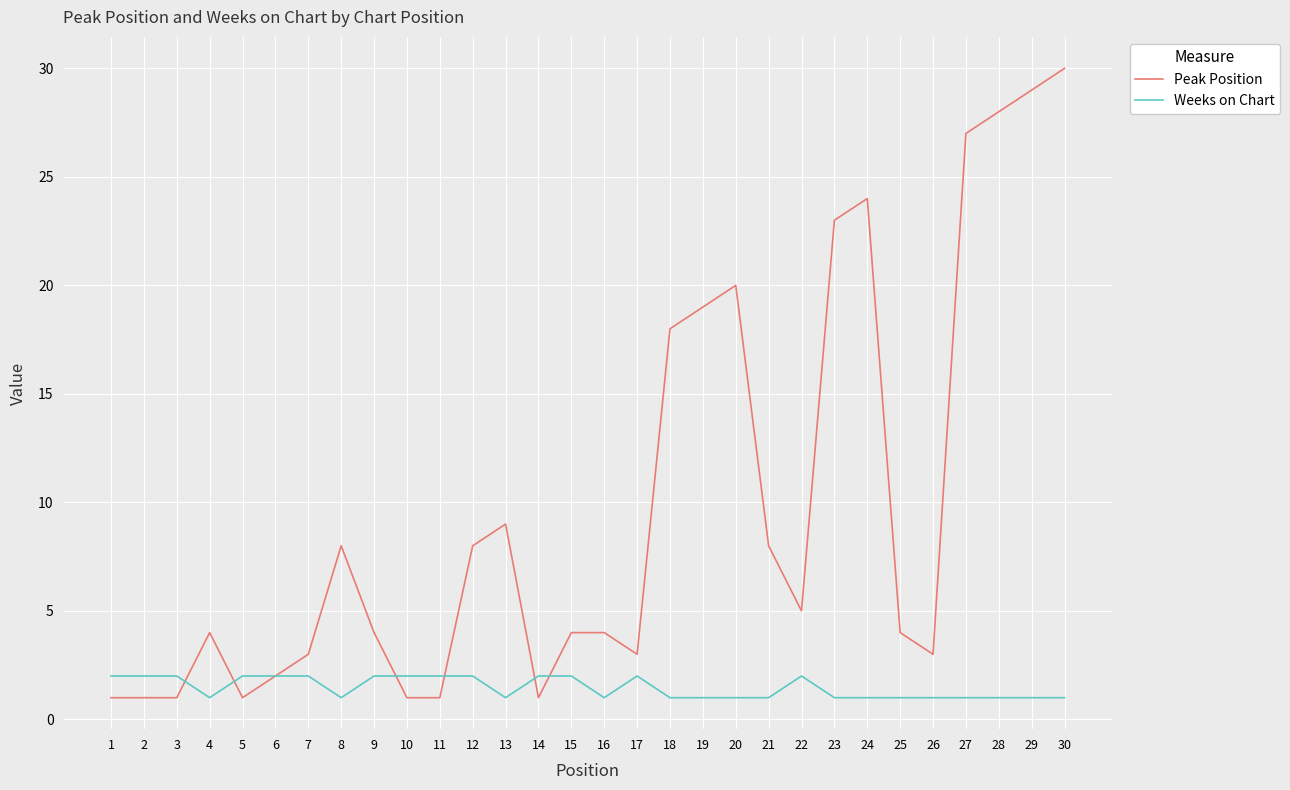

What is the sum of the Weeks on Chart values at 7 and 11?

4